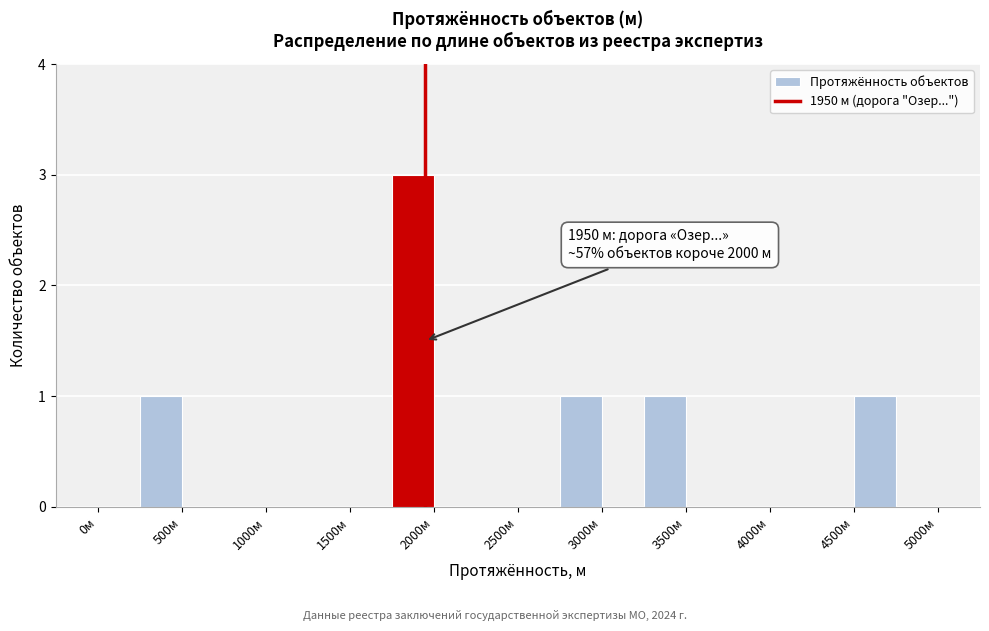

Which range on the x-axis has the tallest bar?

1750 to 2000